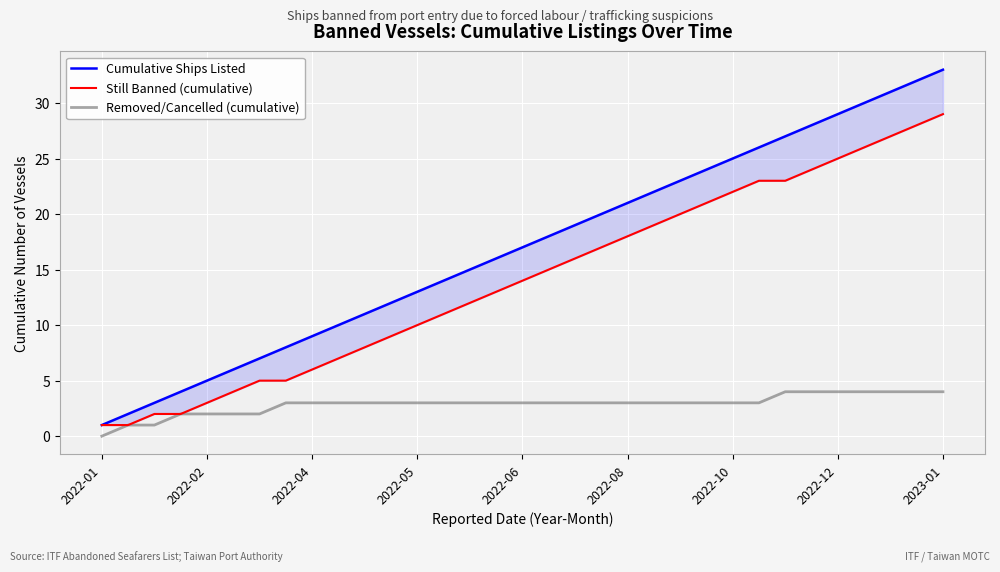

What is the value of the Still Banned (cumulative) point at the 16th from the left?

13